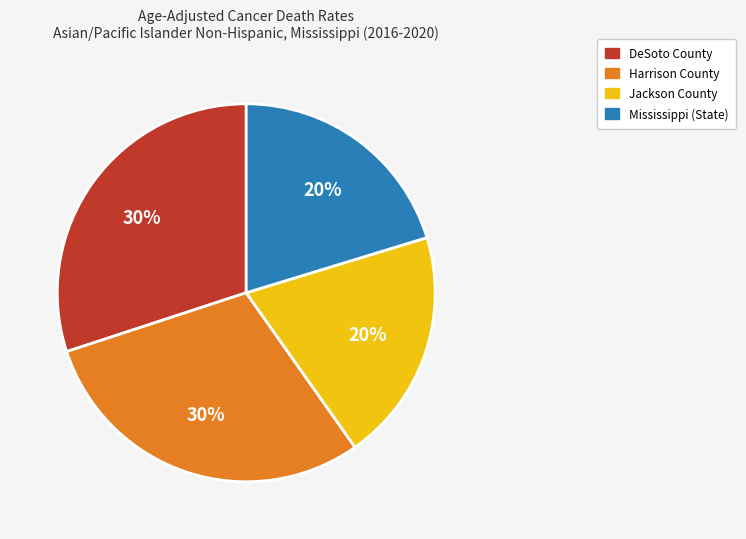

Is it true that DeSoto County is 41% of the pie?

False